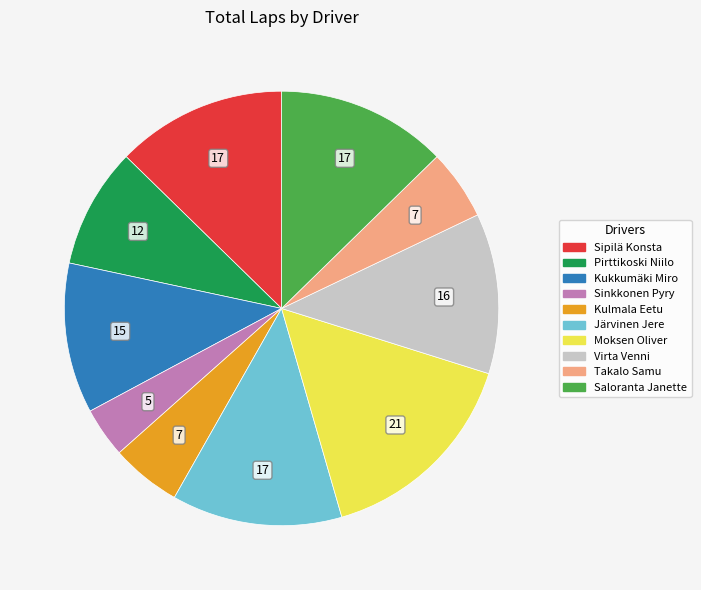

What is the largest slice in the pie chart?

Moksen Oliver